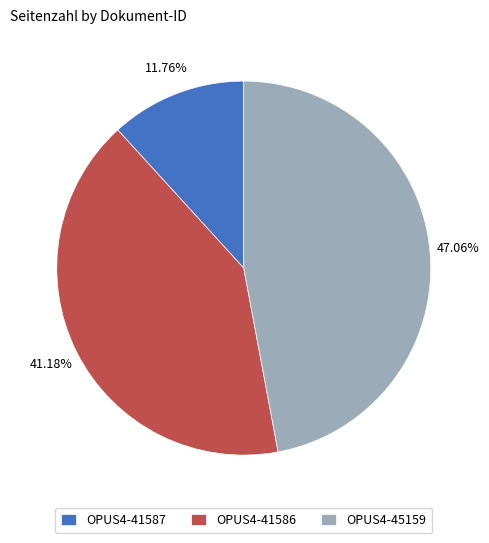

Between OPUS4-41586 and OPUS4-41587, which is larger?

OPUS4-41586